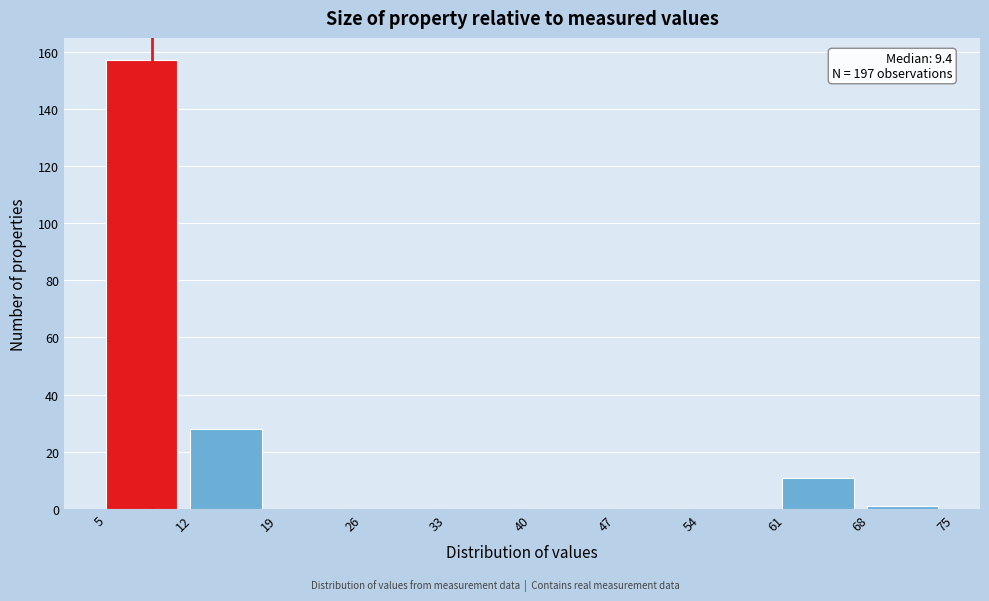

Which range on the x-axis has the tallest bar?

5 to 12